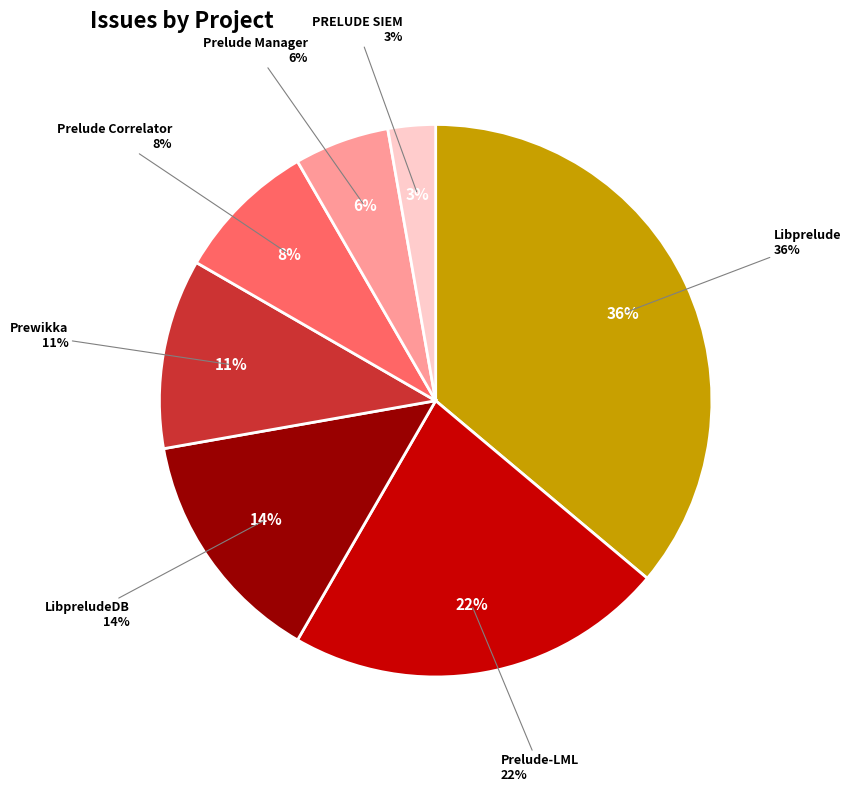

What is the smallest slice in the pie chart?

PRELUDE SIEM